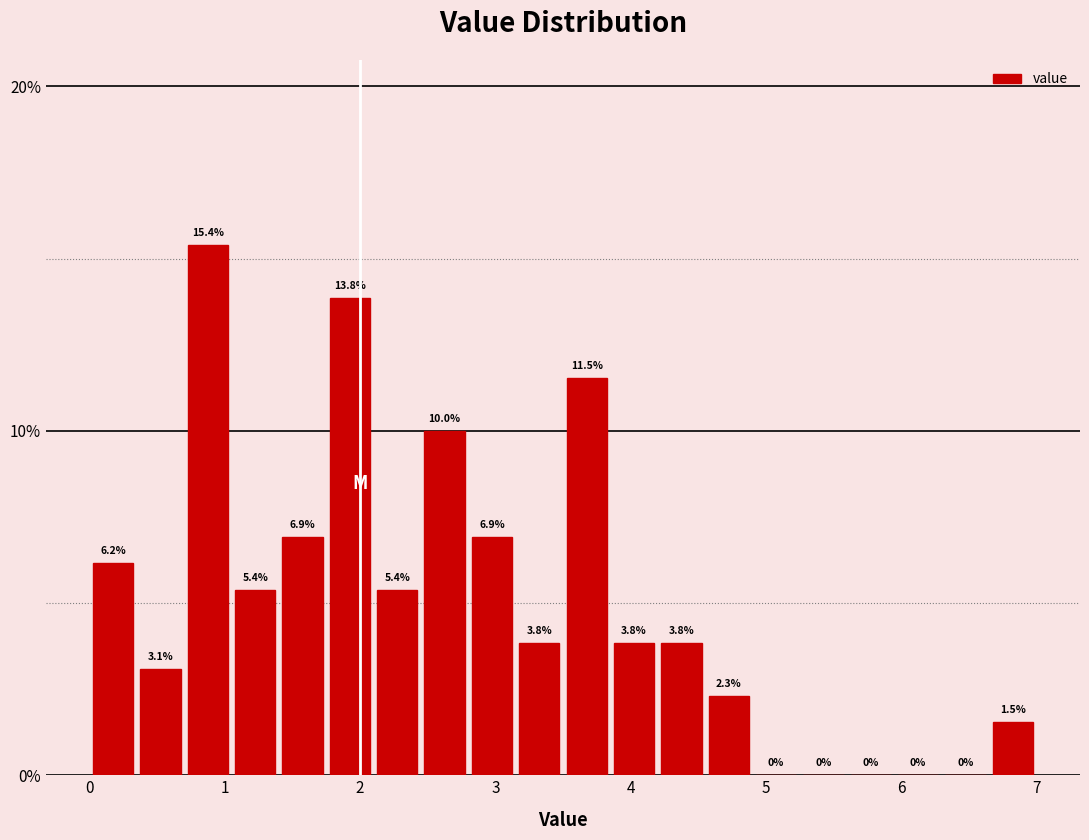

Read against the x-axis, roughly where is the centre of the tallest bar?

0.9